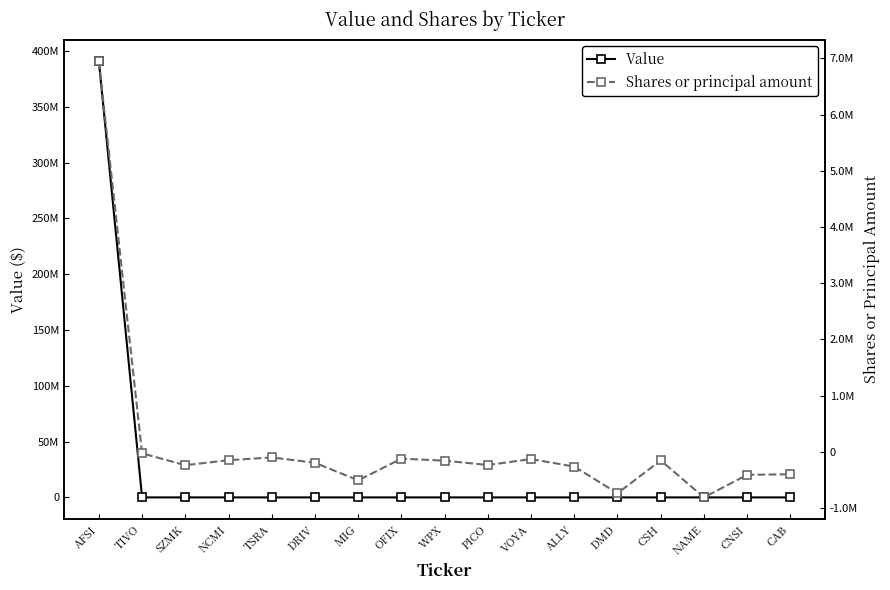

Where is Value nearest to the value 195409500?

AFSI